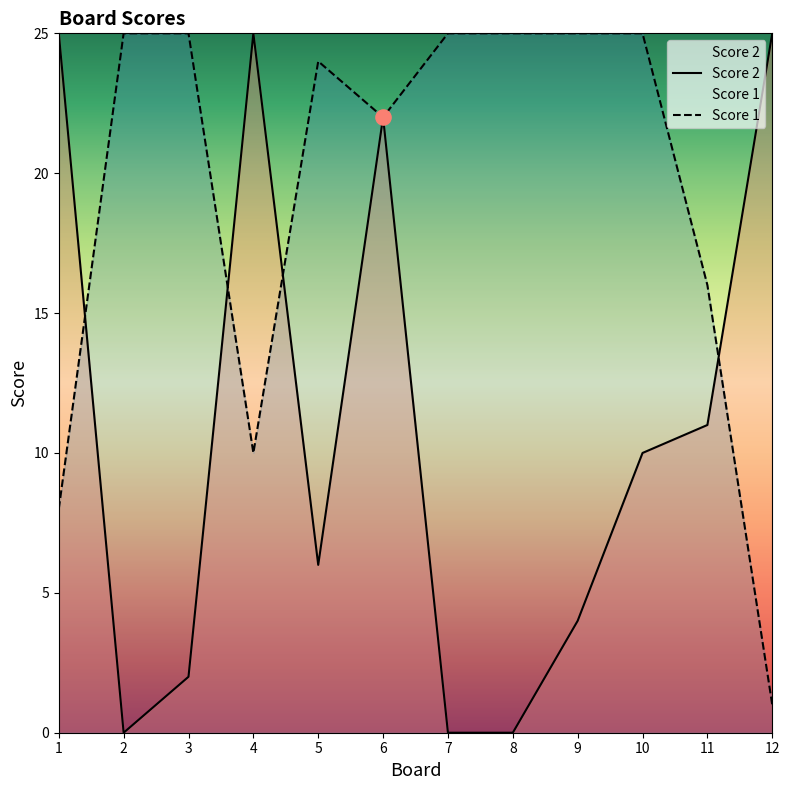

Is the value of Score 2 at 7 greater than the value of Score 1 at 2?

No